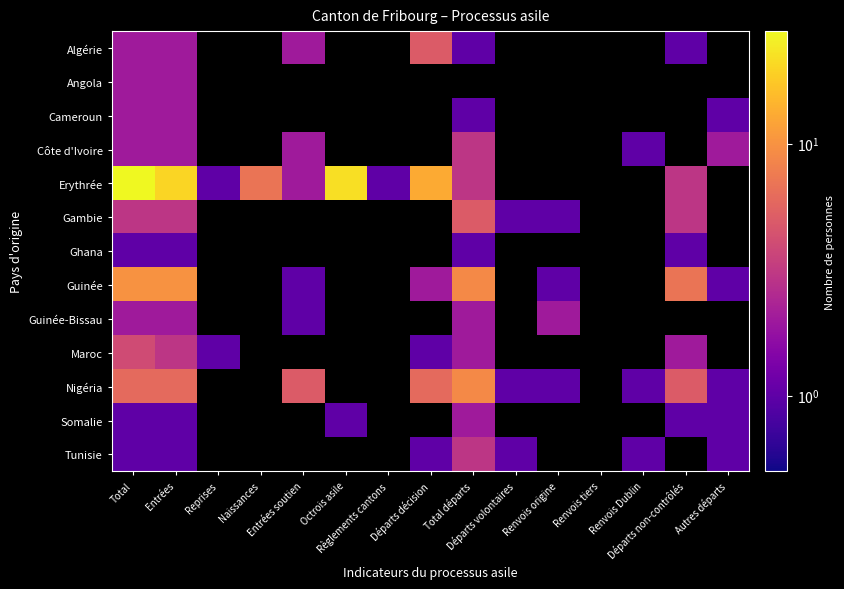

Which series has the largest range (max minus min)?

Erythrée